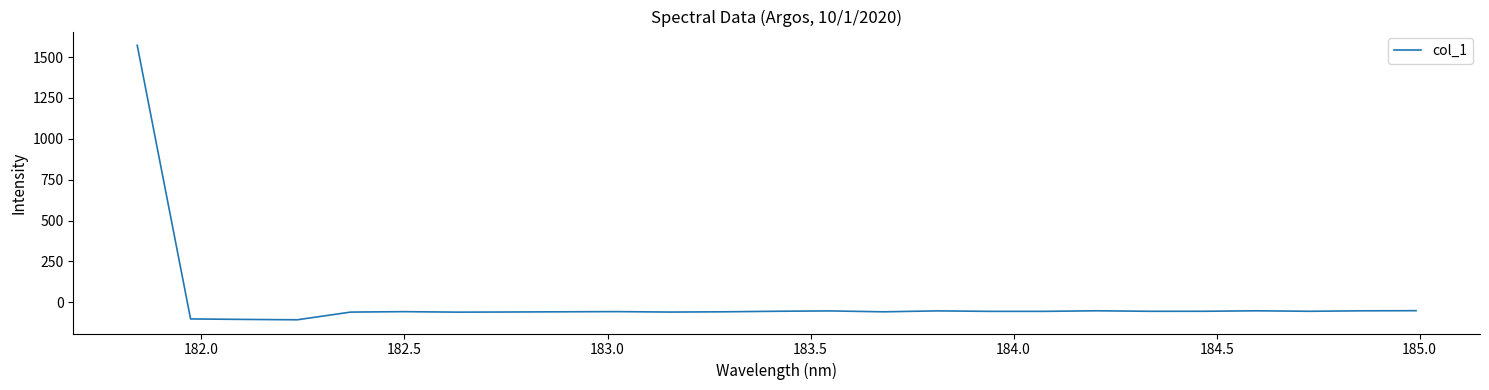

What is the difference between the maximum and minimum values?

1678.0